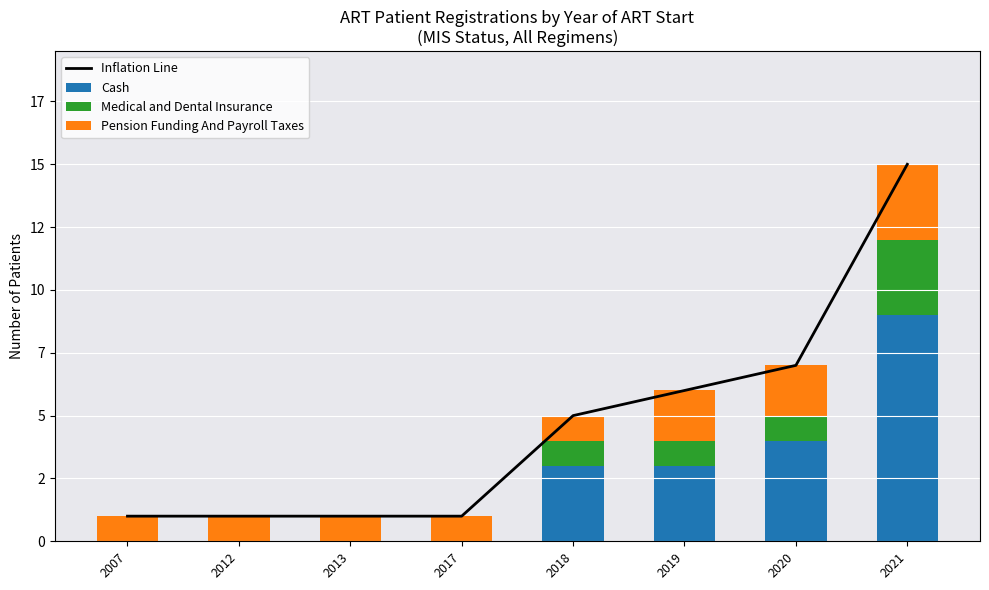

Reading left to right, list all the values displayed in this chart.

Inflation Line: 1	1	1	1	5	6	7	15
Cash: 0	0	0	0	3	3	4	9
Medical and Dental Insurance: 0	0	0	0	1	1	1	3
Pension Funding And Payroll Taxes: 1	1	1	1	1	2	2	3